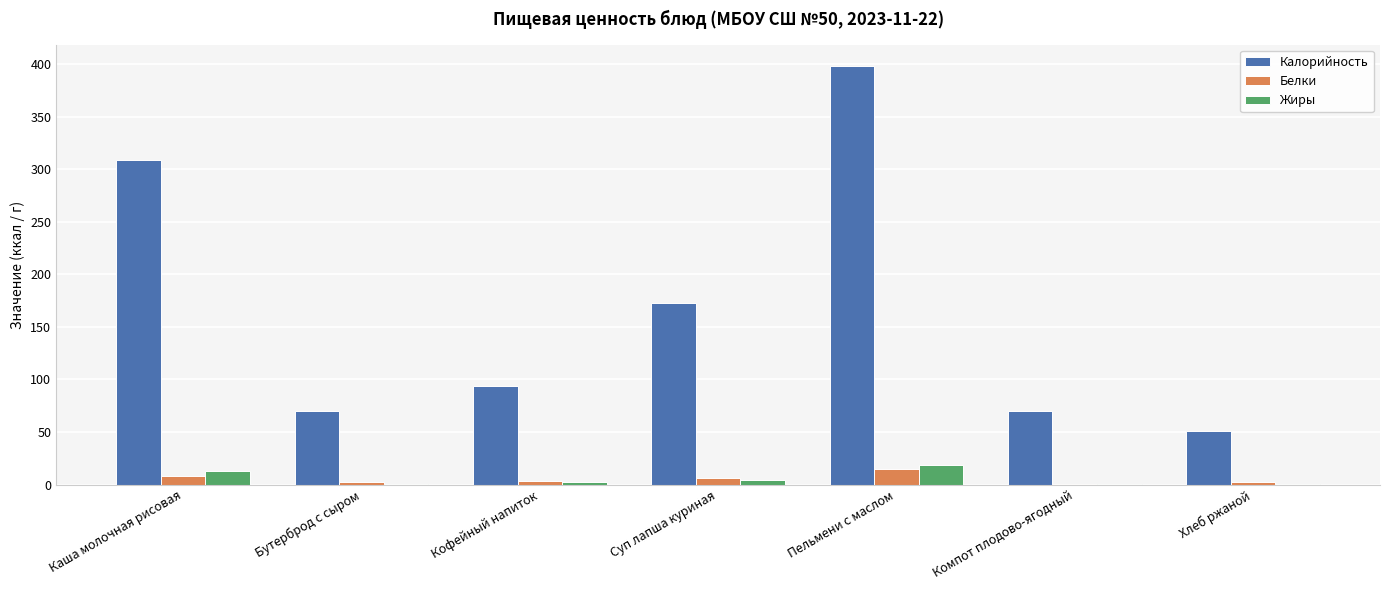

What is the sum of all Жиры values?

39.4